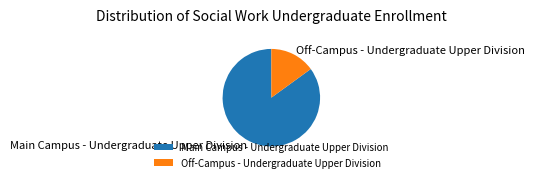

Which category has the smallest portion of the pie?

Off-Campus - Undergraduate Upper Division